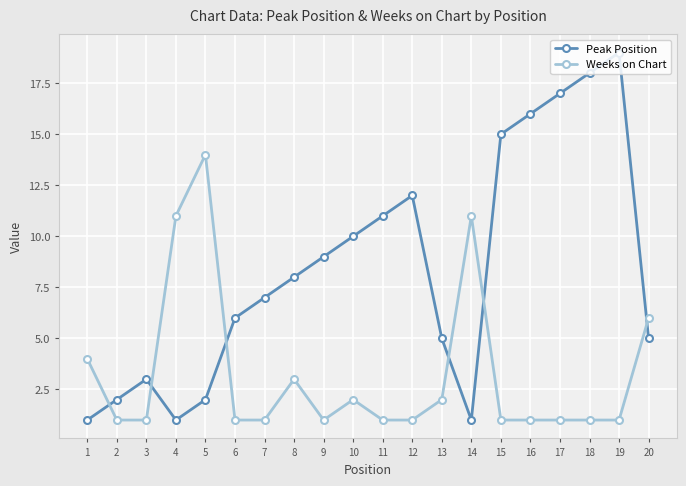

What is the minimum value for Peak Position?

1